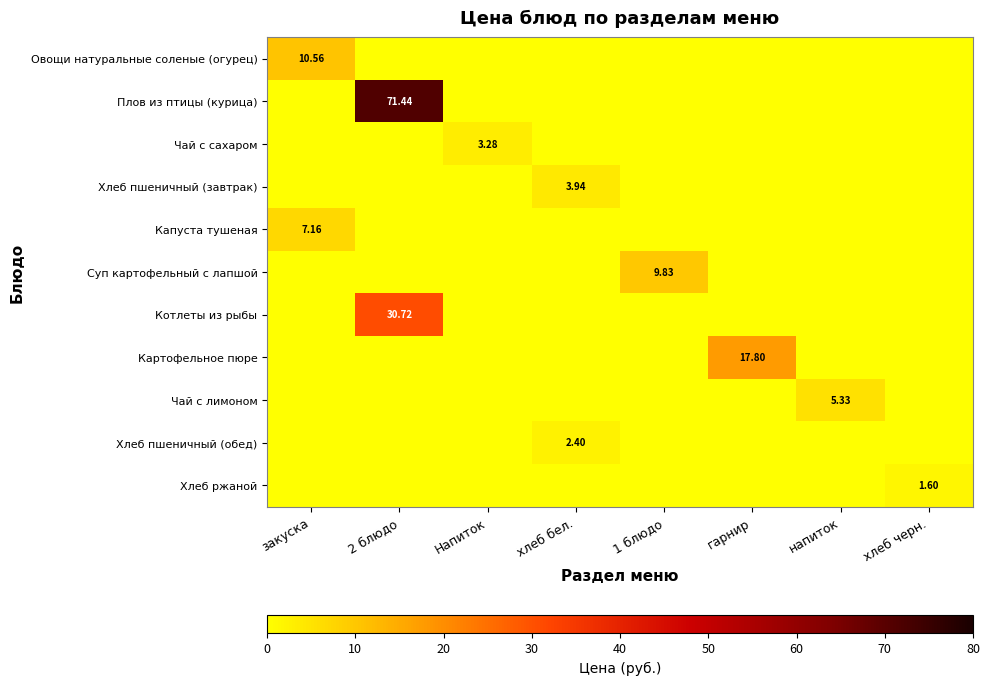

Which category has the lowest value in the Чай с лимоном series?

закуска